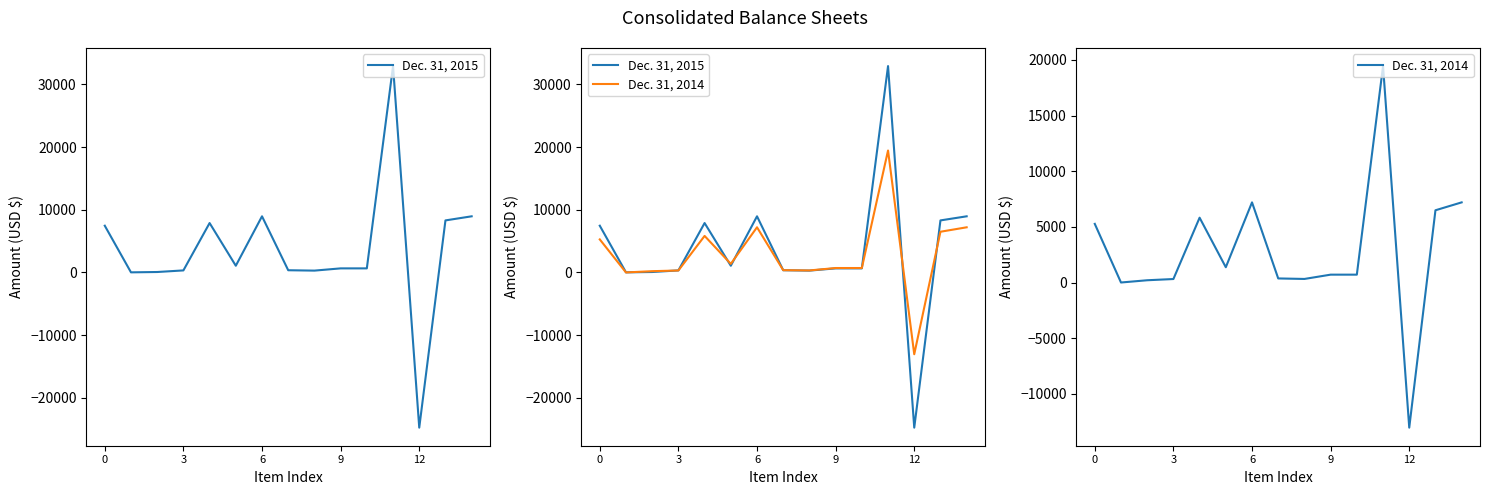

Reading left to right, transcribe all the data shown in this chart.

Dec. 31, 2015: 7456	21	75	330	7882	1074	8956	357	297	654	654	32908	-24739	8302	8956
Dec. 31, 2014: 5272	5	207	317	5828	1376	7204	370	324	710	710	19449	-13035	6494	7204